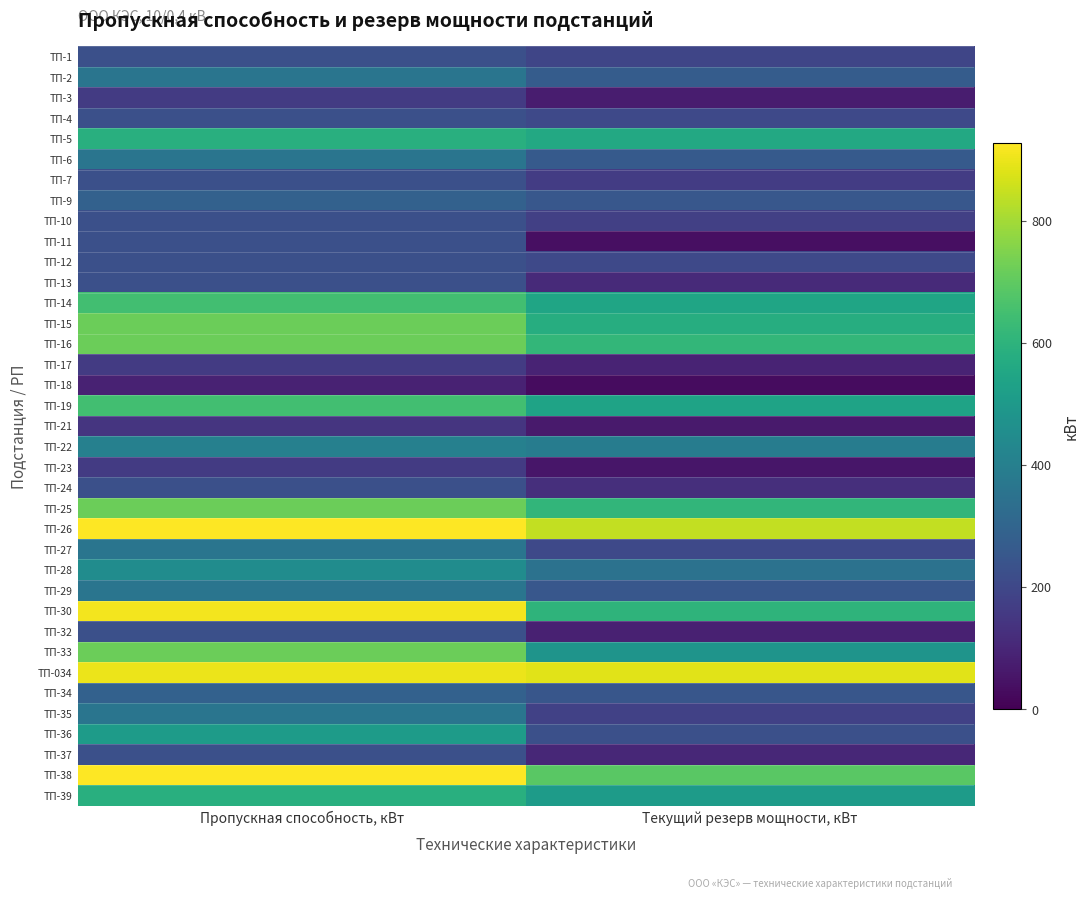

Which category has the highest value across all series?

Пропускная способность, кВт